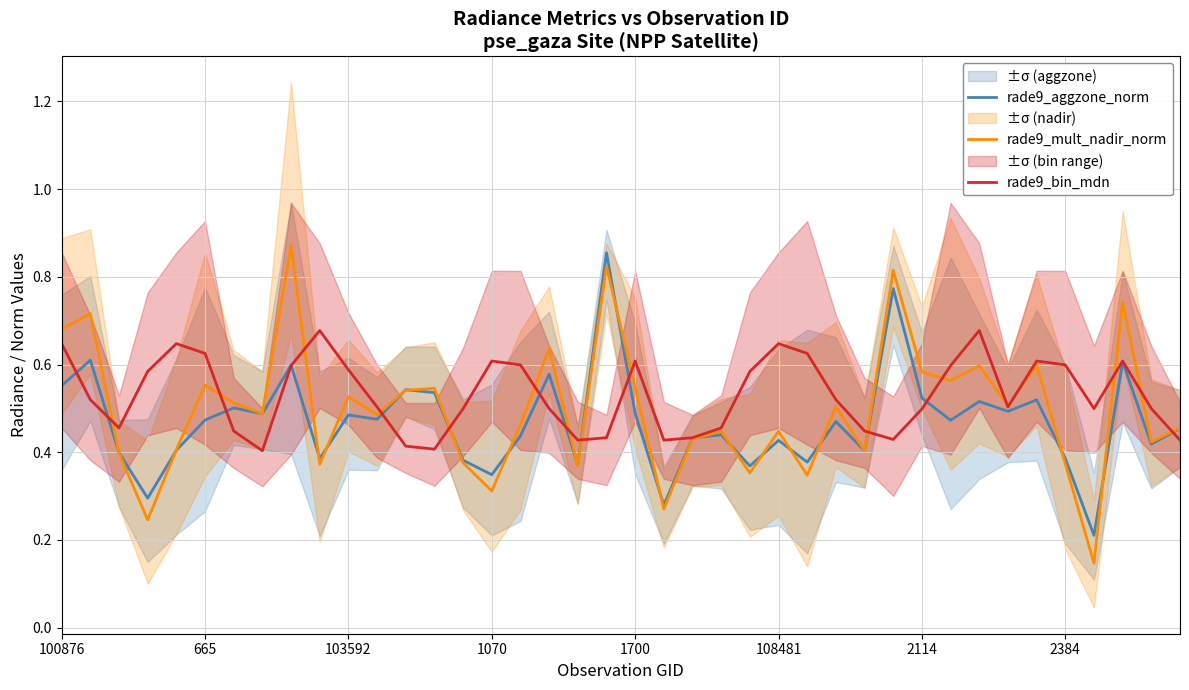

At which category is the sum across all series the highest?

19